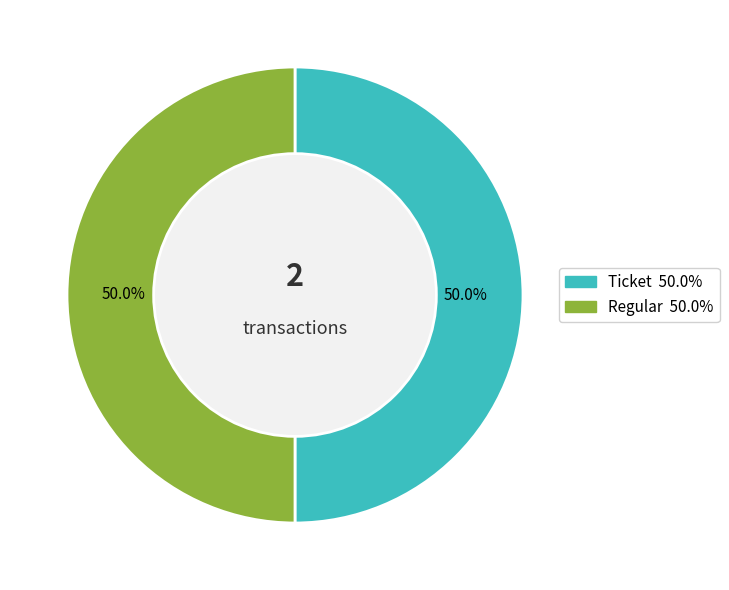

How many slices are in this pie chart?

2